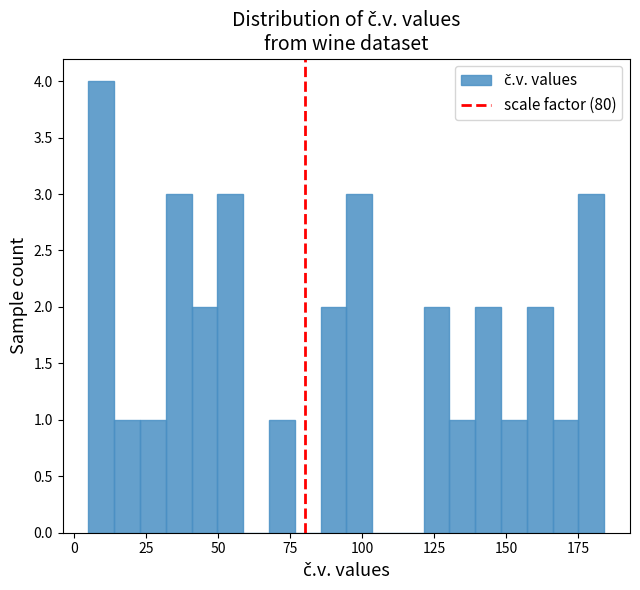

Read against the x-axis, roughly where is the centre of the tallest bar?

10